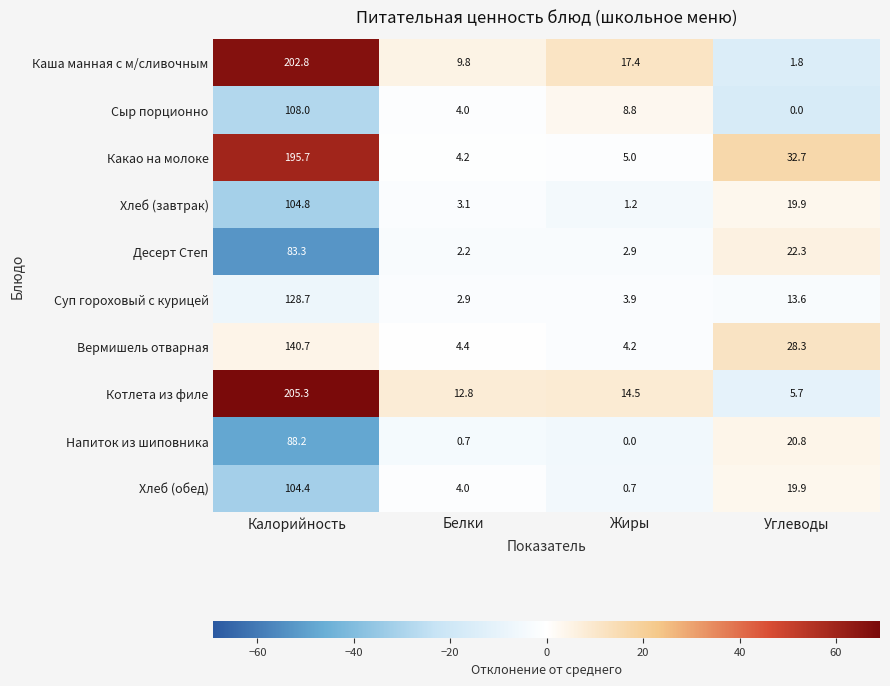

What is the sum of the Вермишель отварная values at Калорийность and Жиры?

144.9